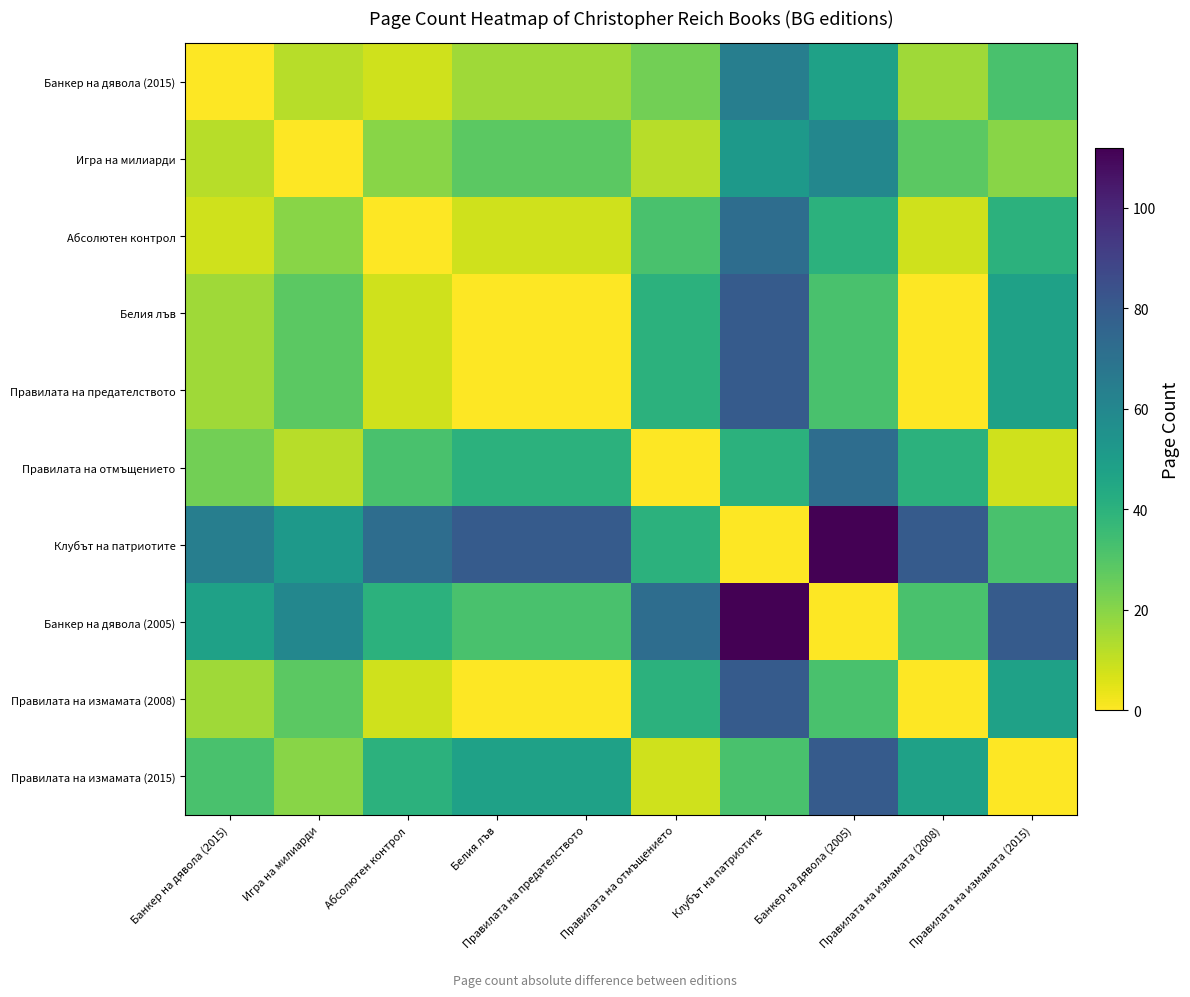

Which series has the largest range (max minus min)?

Клубът на патриотите